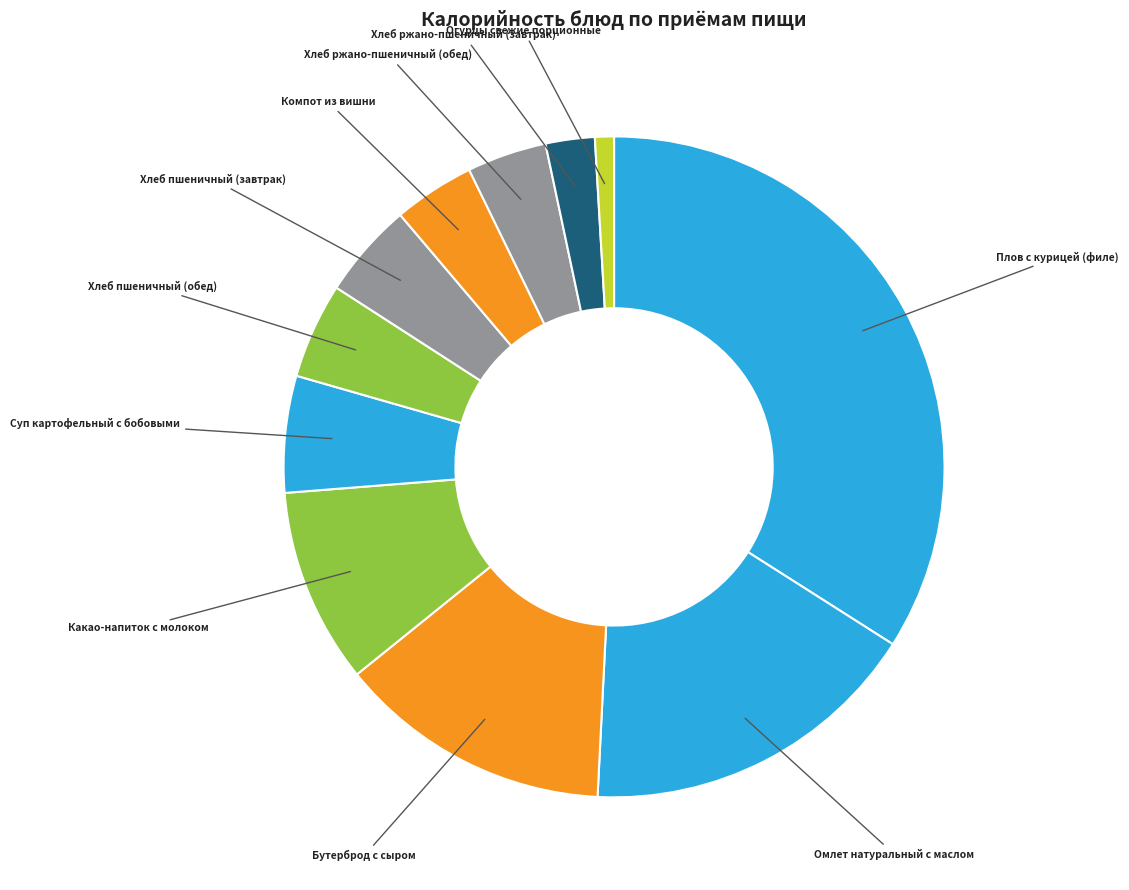

Is the sum of Плов с курицей (филе) and Хлеб пшеничный (завтрак) greater than half?

No